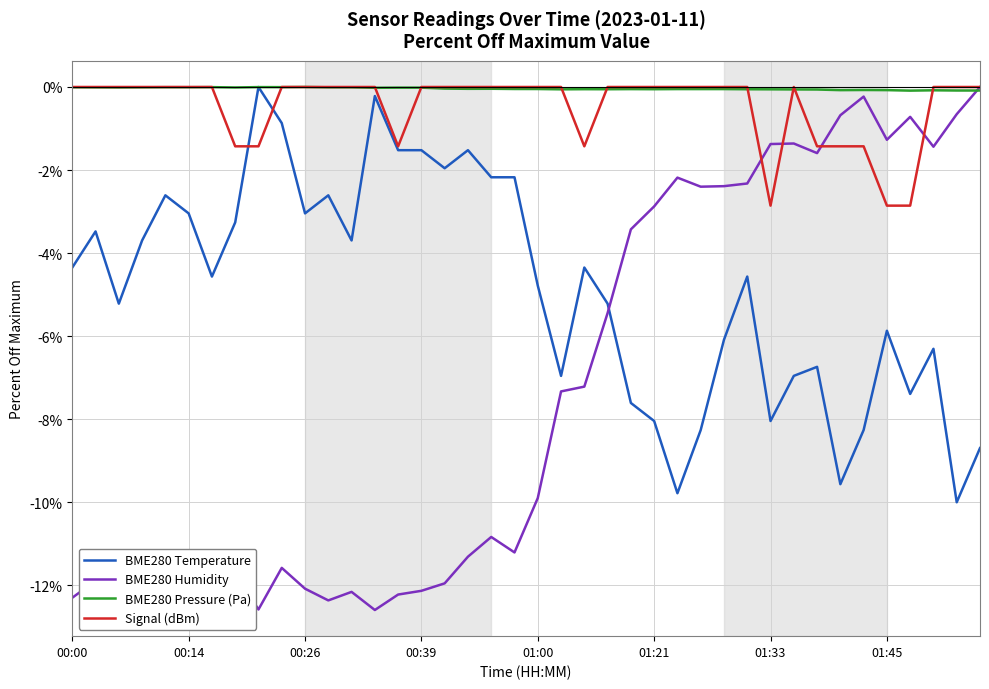

True or false: Signal (dBm) has more than 0 interior local peaks.

True